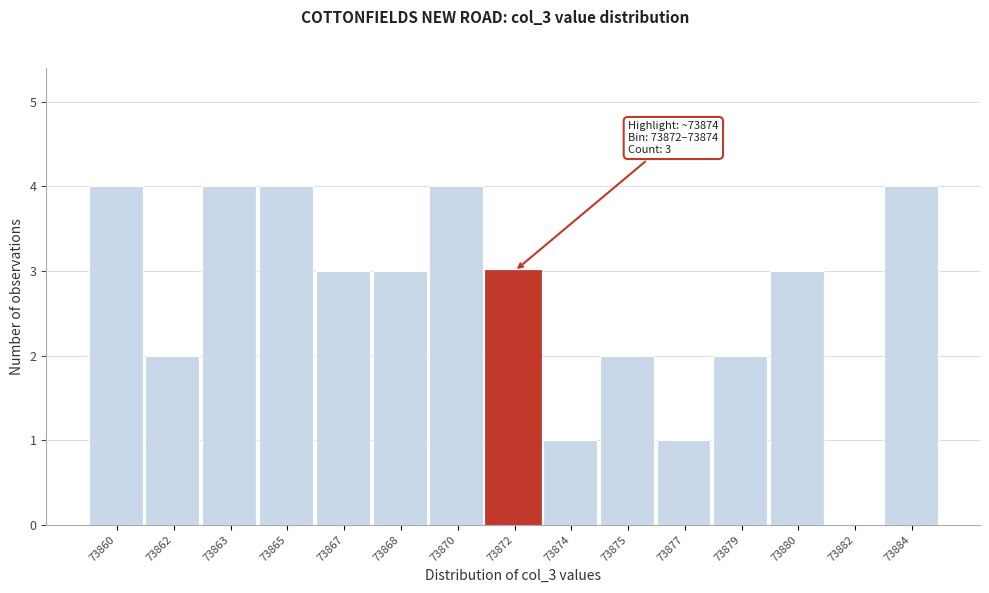

Reading left to right, list all the values displayed in this chart.

73860=4	73862=2	73863=4	73865=4	73867=3	73868=3	73870=4	73872=3	73874=1	73875=2	73877=1	73879=2	73880=3	73882=0	73884=4